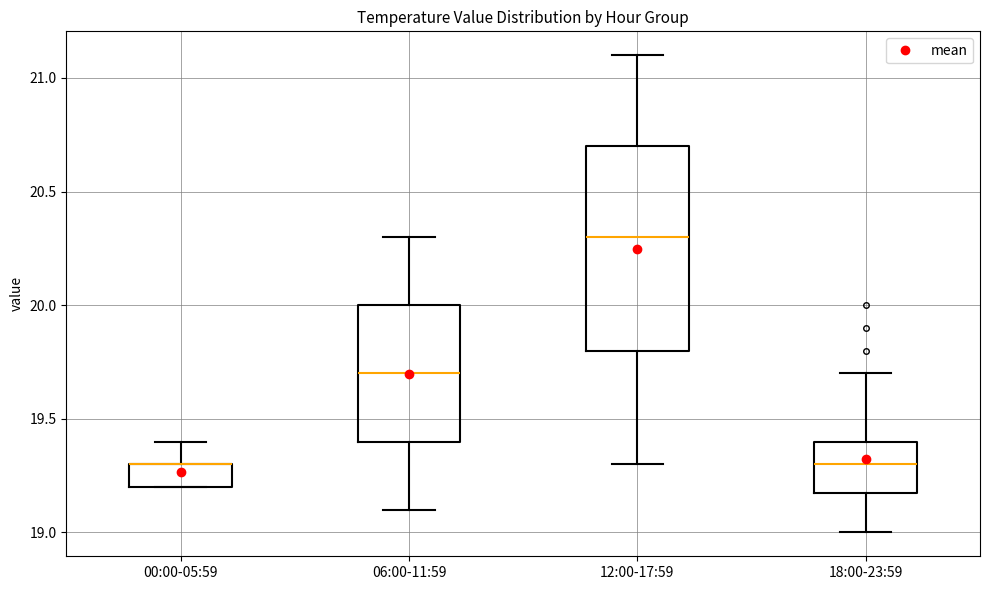

Where does the median line of the box for 18:00-23:59 sit on the y-axis? The values are not printed on the chart, so give them approximately, as read against the axis.

19.3